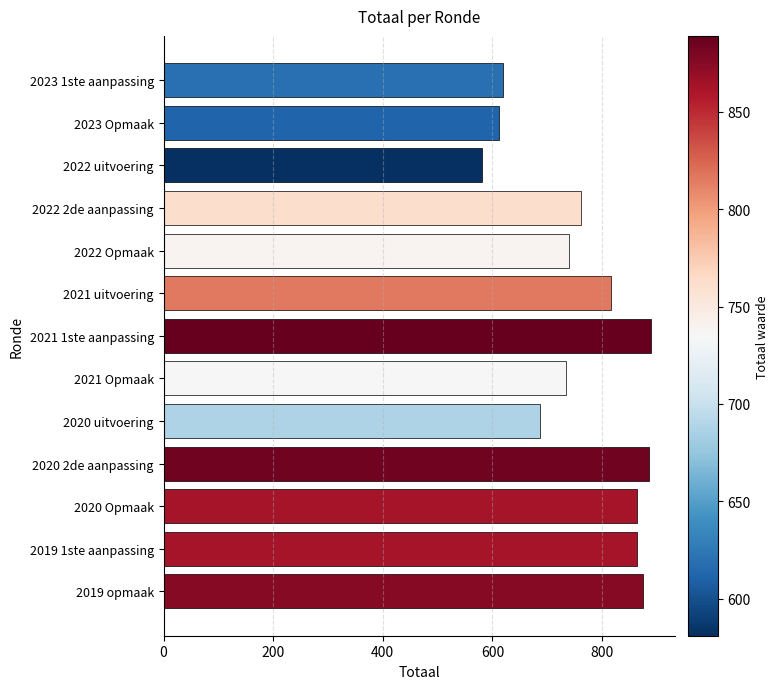

What is the label of the 7th bar from the bottom?

2021 1ste aanpassing